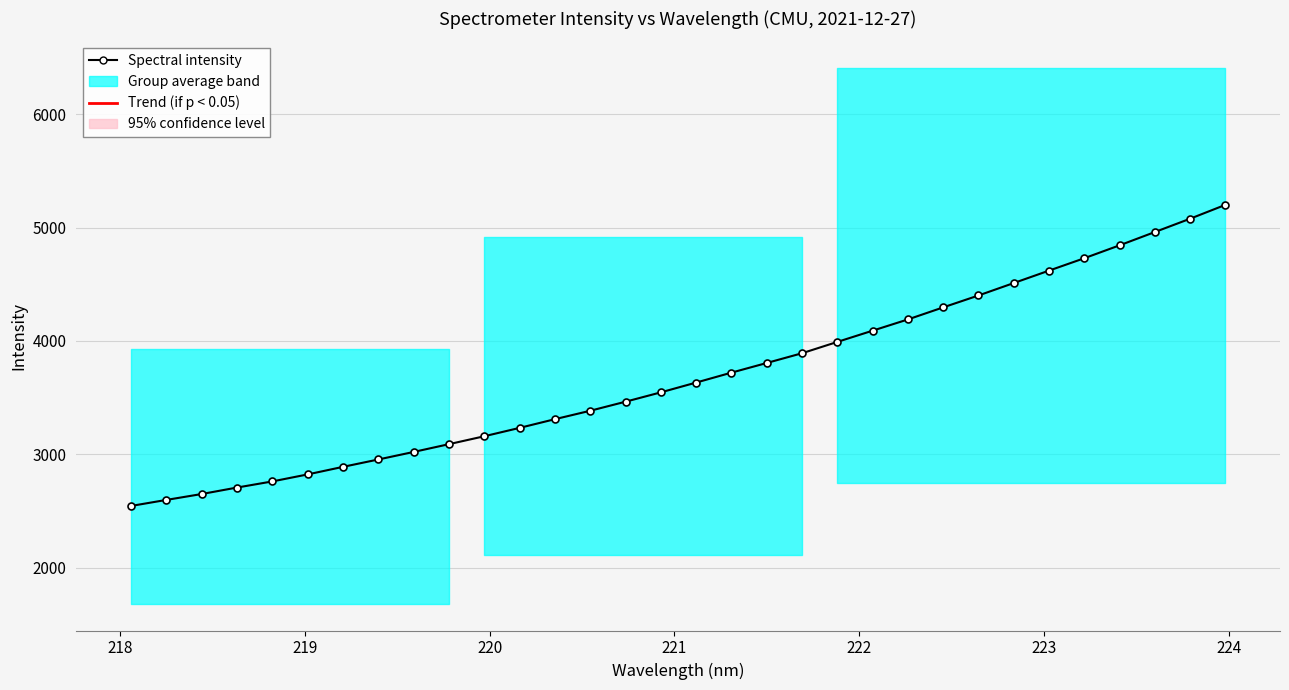

Is it true that the value at 21 is 1467.1?

False